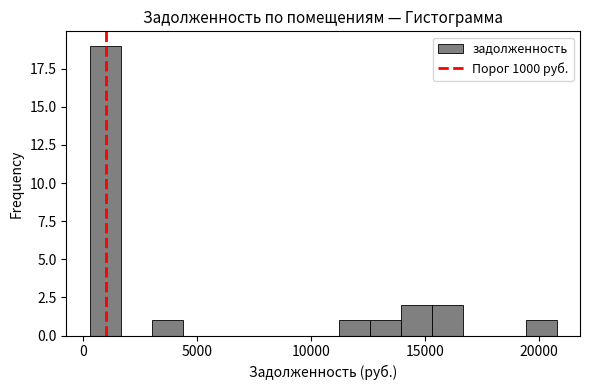

Read against the x-axis, roughly where is the centre of the tallest bar?

1000